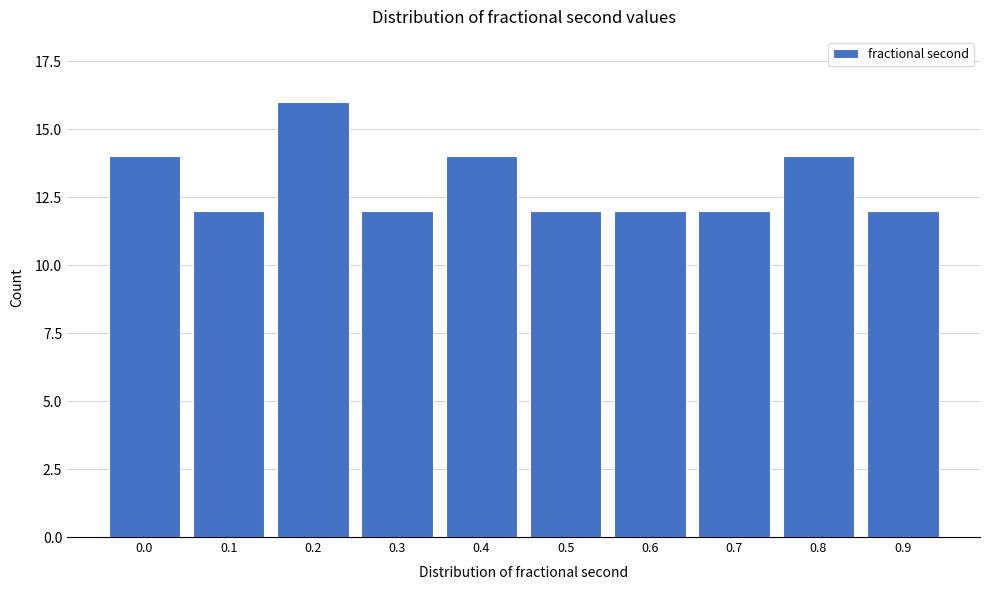

Reading left to right, transcribe all the data shown in this chart.

14	12	16	12	14	12	12	12	14	12